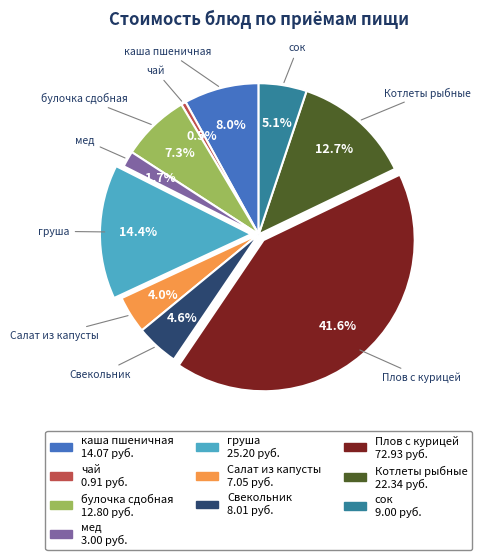

What percentage do каша пшеничная and Салат из капусты together represent?

12.0%